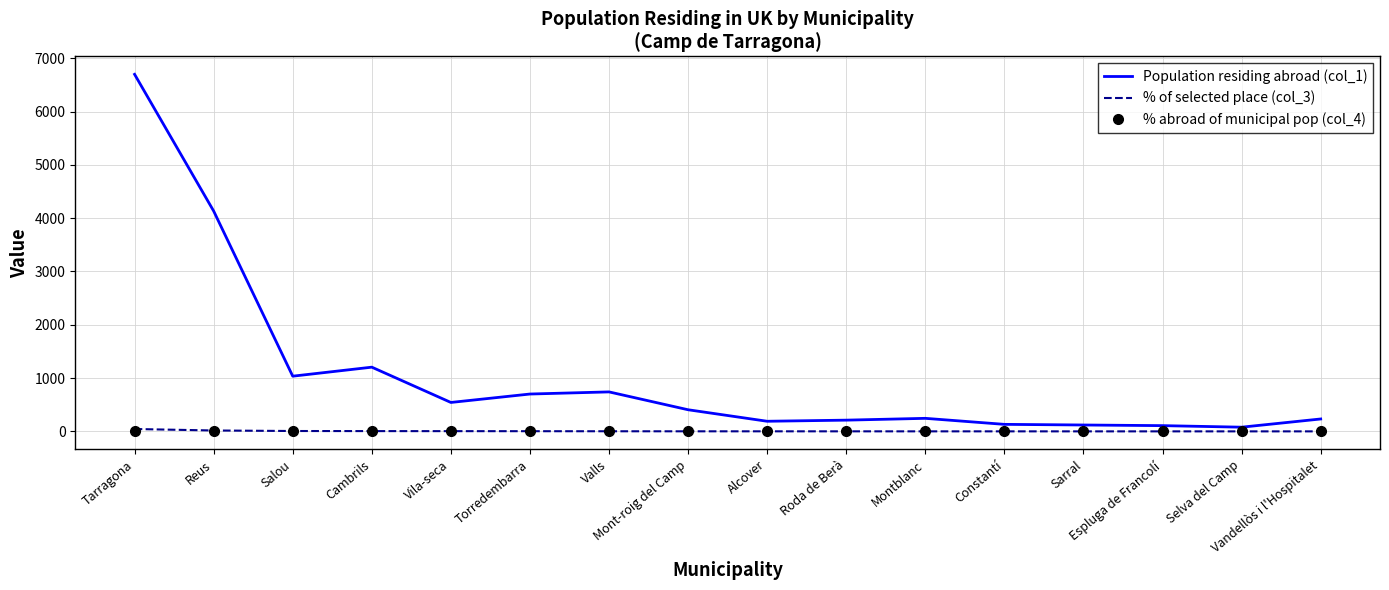

Which series has the largest total across all categories?

Population residing abroad (col_1)